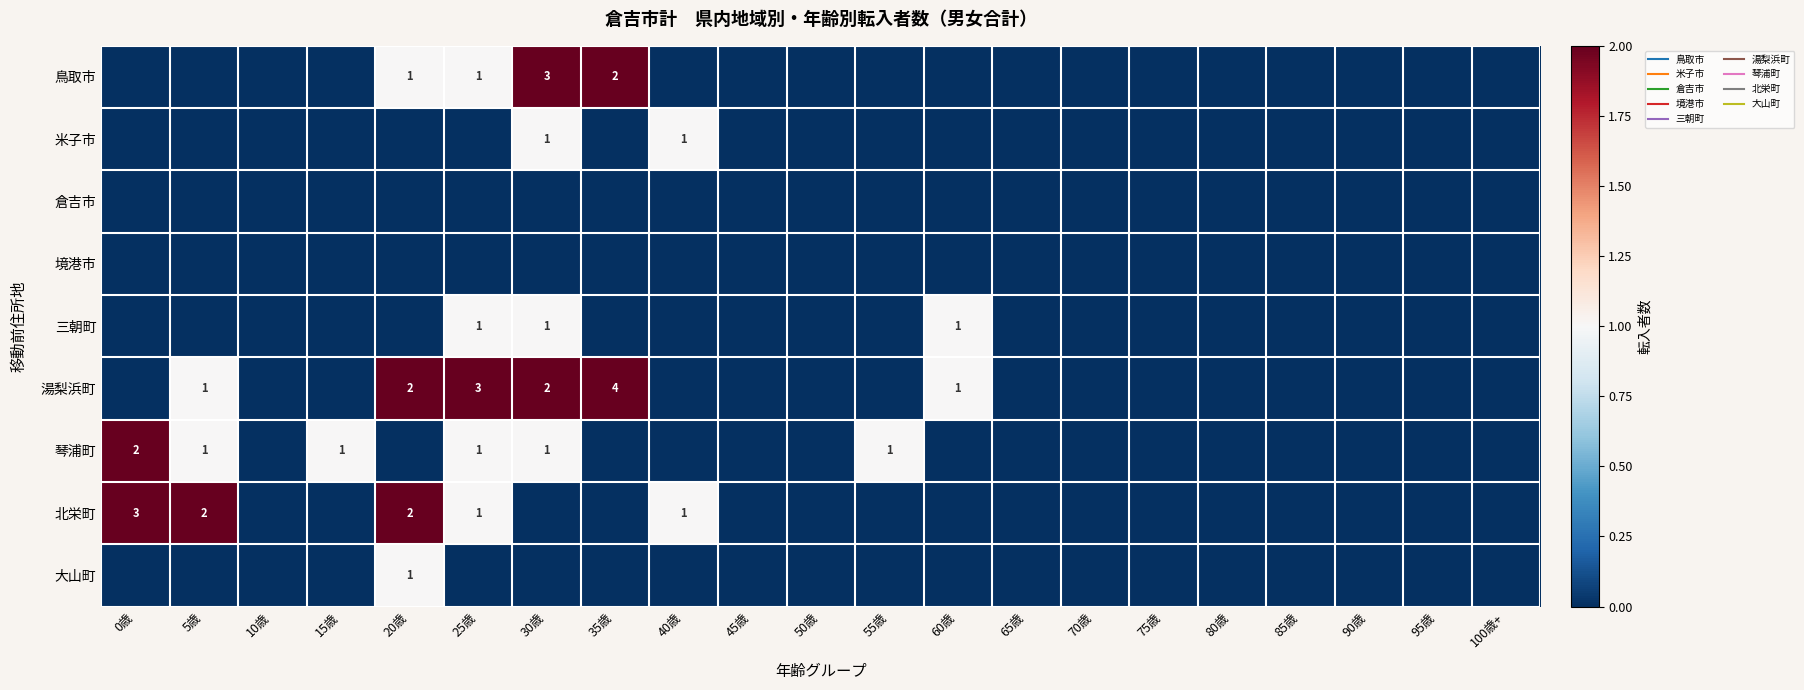

What is the greatest value displayed?

4